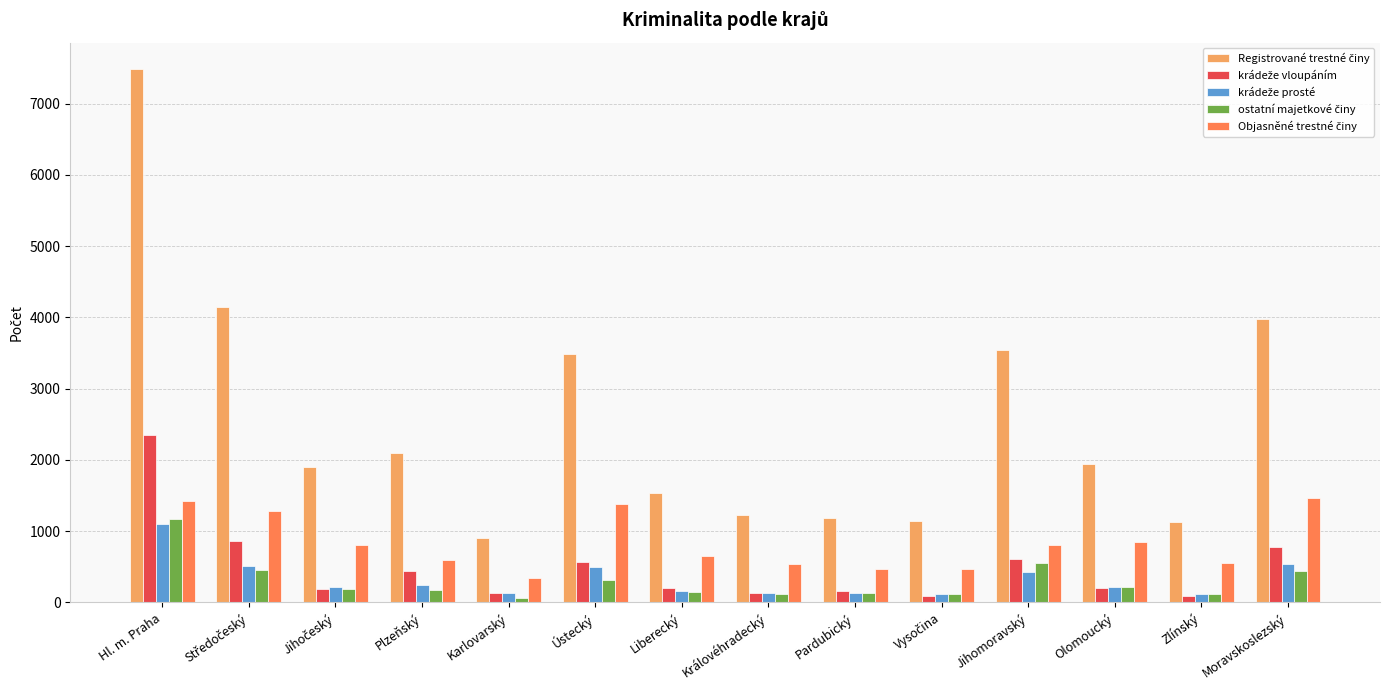

At which category is the sum across all series the highest?

Hl. m. Praha